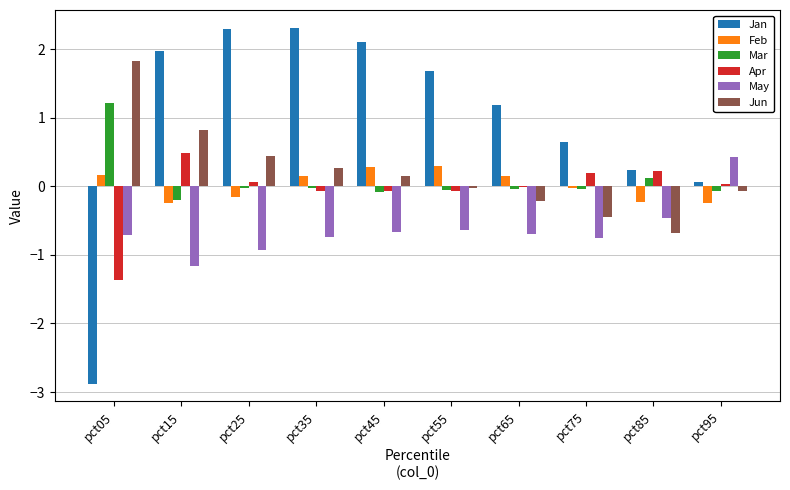

What is the sum of all Jun values?

2.1